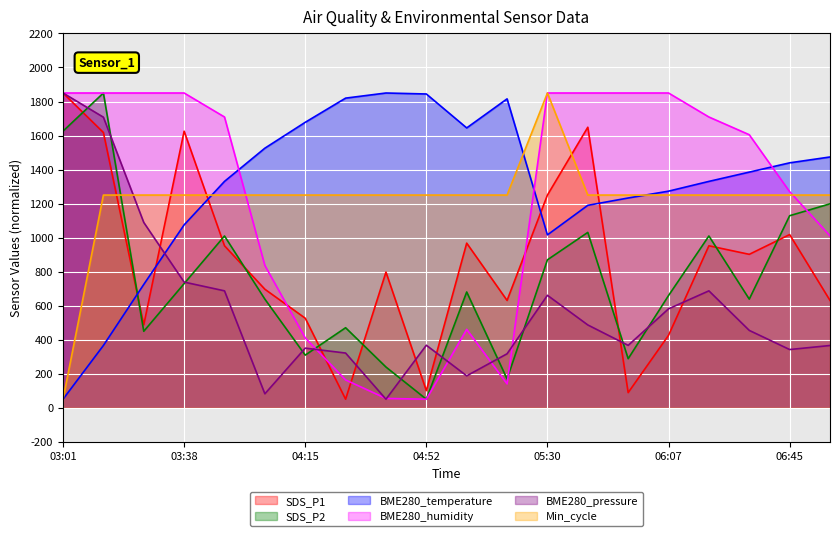

What is the difference between the maximum and second lowest values in the SDS_P2 series?

1680.9